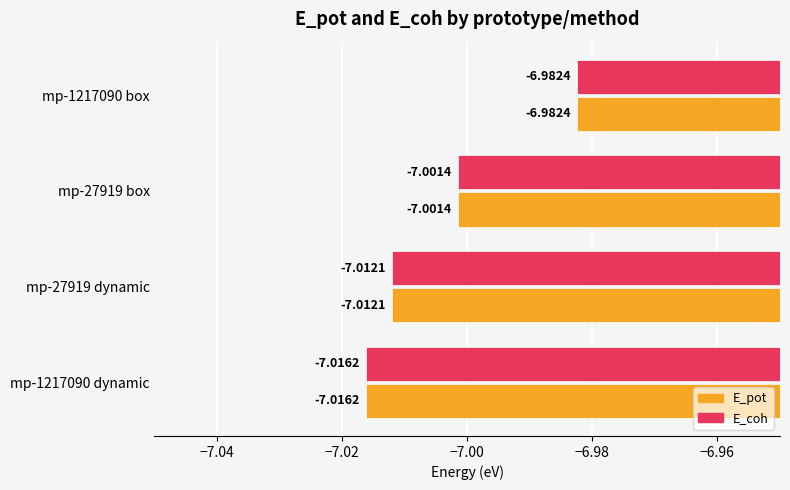

What is the smallest value displayed?

-7.0